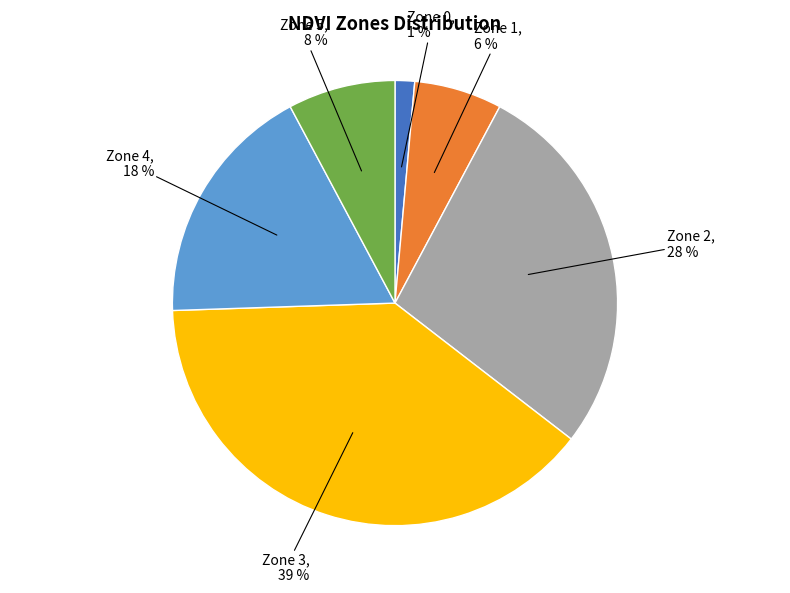

Which slice is the smallest?

Zone 0